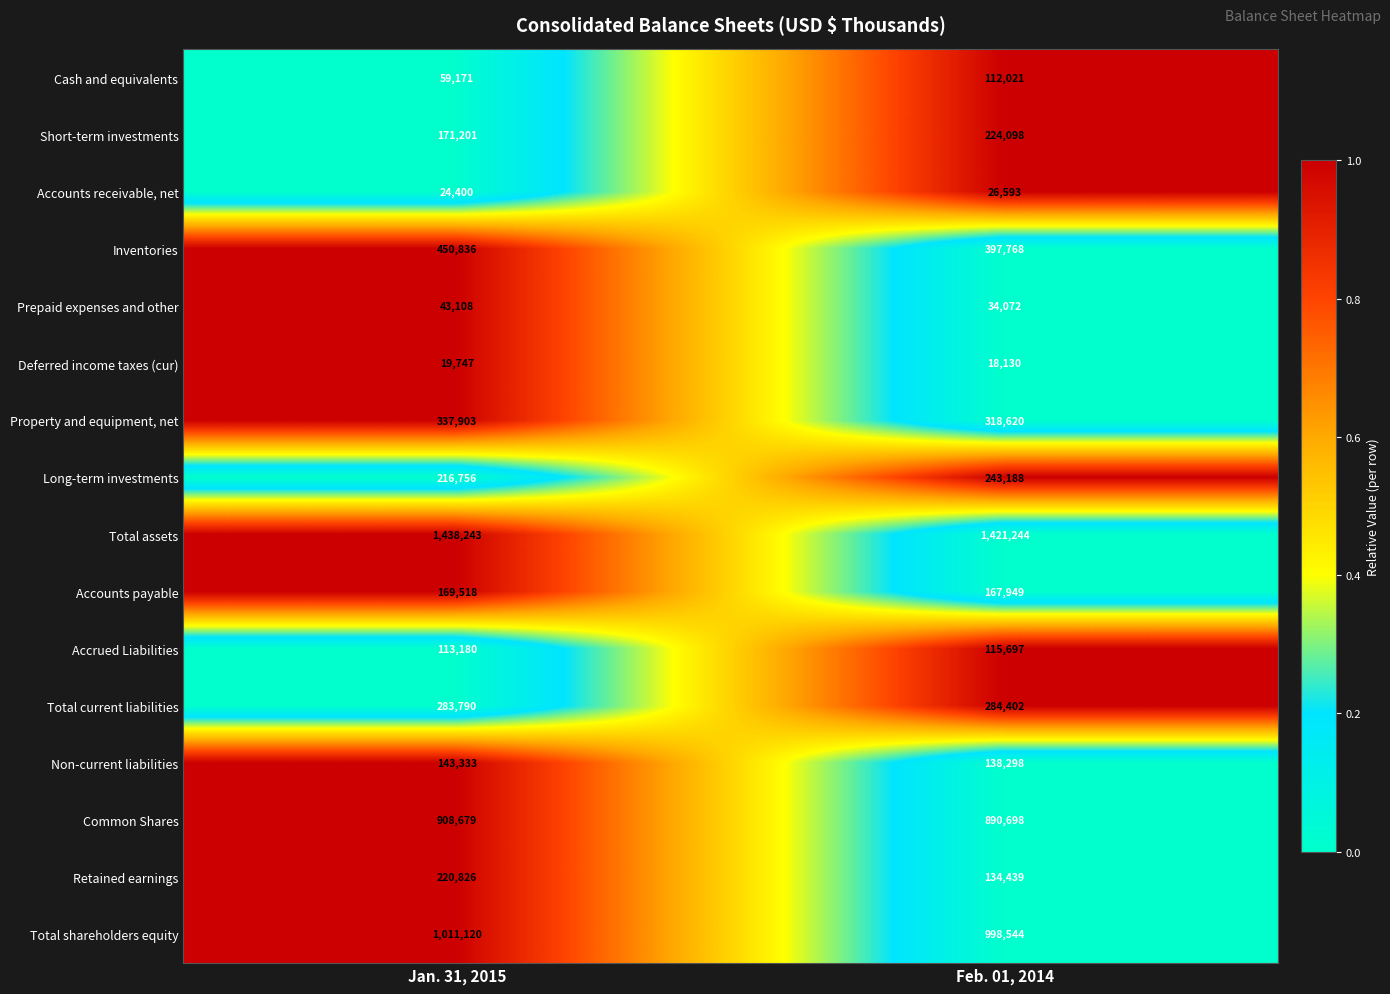

What is the average value of the Short-term investments series?

197650